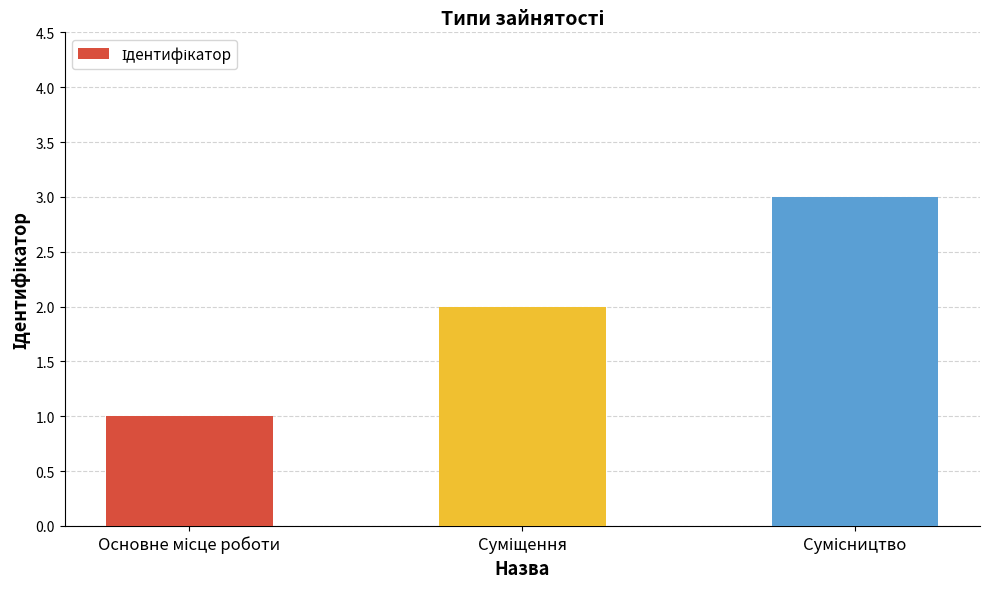

What is the sum of all values?

6